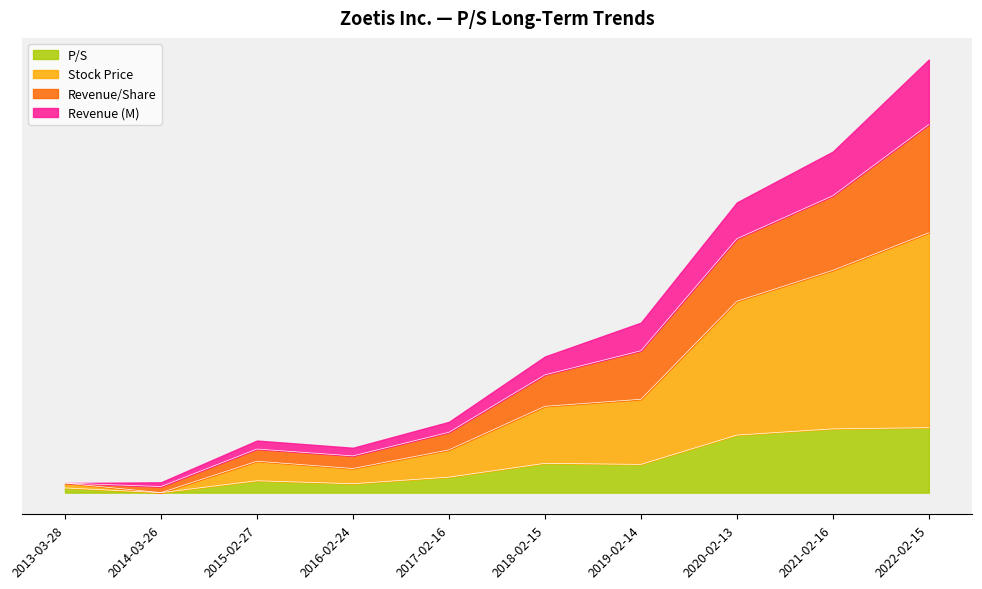

The value of Stock Price at 2016-02-24 is 0.1. True or false?

True